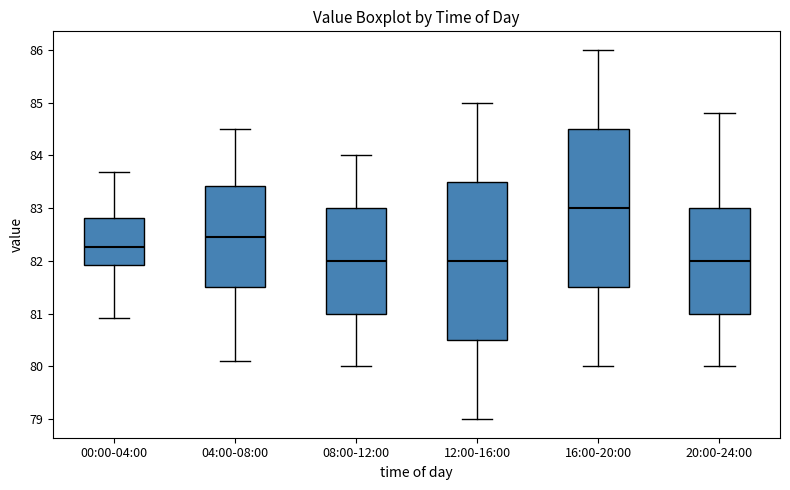

Where does the median line of the box for 20:00-24:00 sit on the y-axis? The values are not printed on the chart, so give them approximately, as read against the axis.

82.0